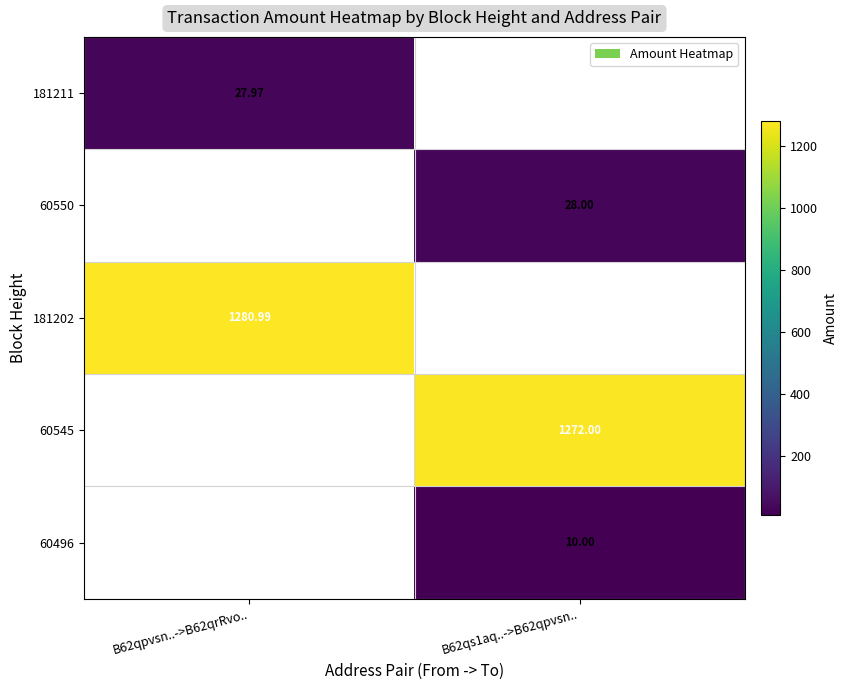

Is the value of 60545 at B62qs1aq..->B62qpvsn.. greater than the value of 181211 at B62qpvsn..->B62qrRvo..?

Yes